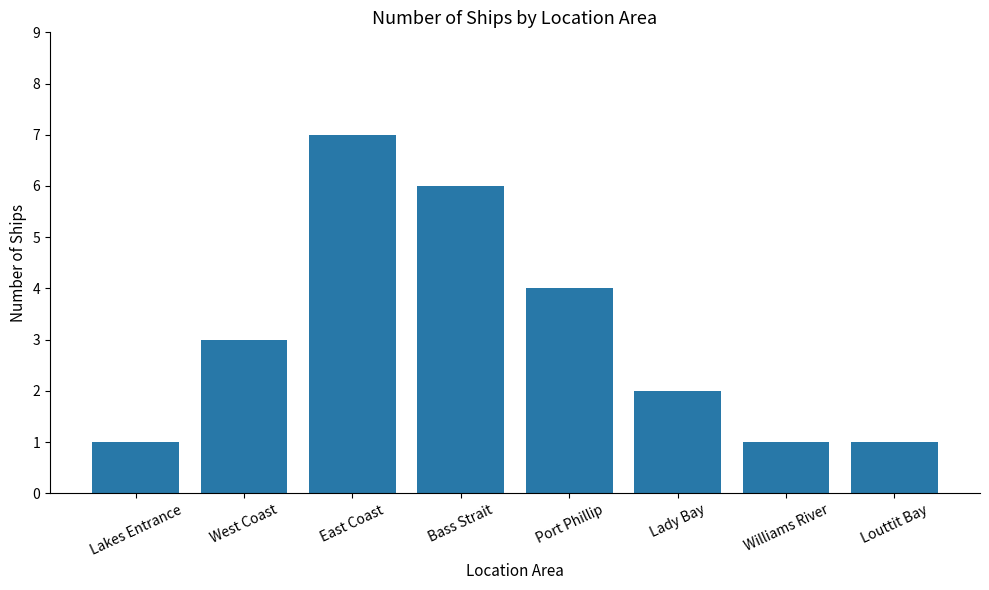

What is the label of the 5th bar from the left?

Port Phillip